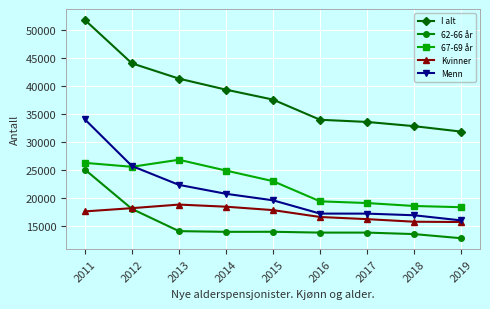

True or false: 67-69 år has a value of 19163 at 2017.

True